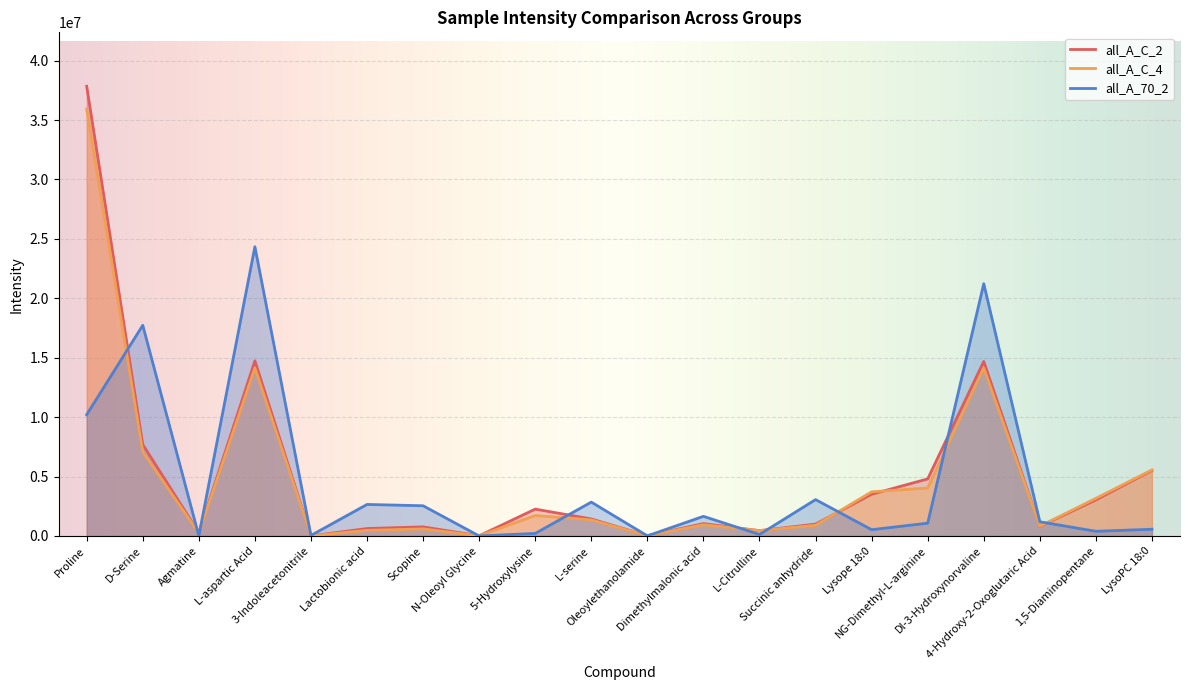

Rank the series at Lysope 18:0 from highest to lowest value.

all_A_C_4, all_A_C_2, all_A_70_2